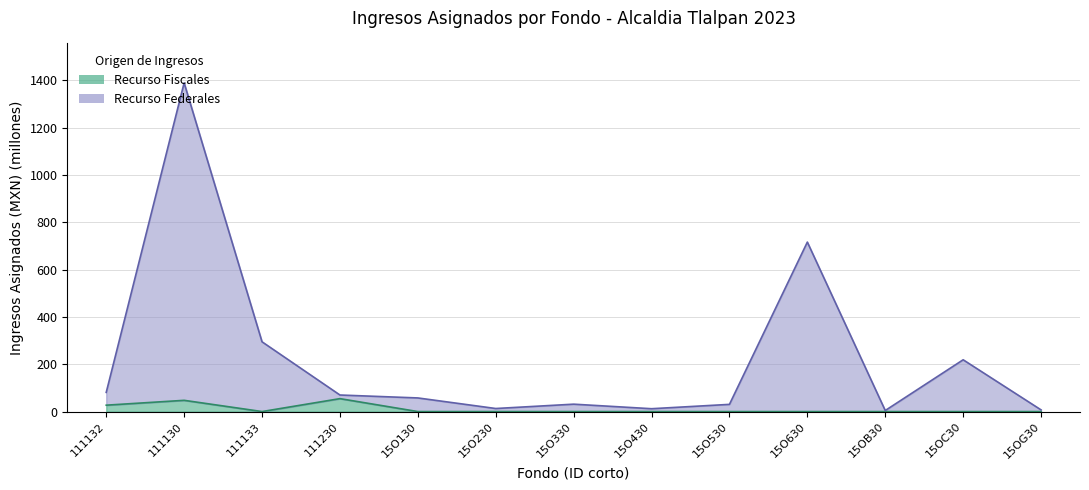

What is the ratio of the value at 15O530 to the value at 15O330?

1.0